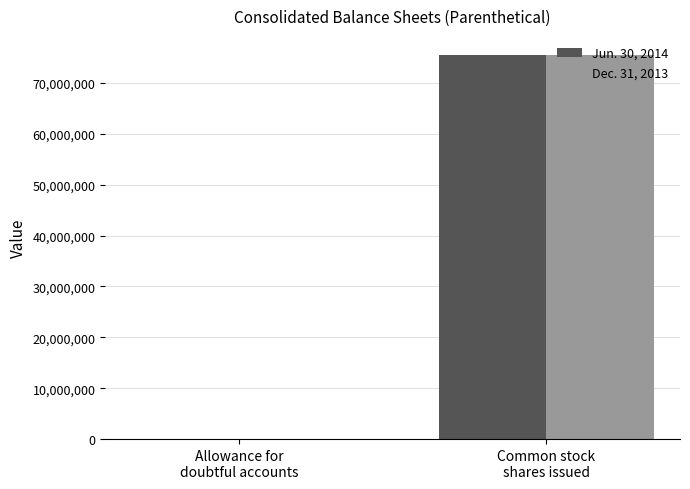

What is the maximum value shown in the chart?

75452708